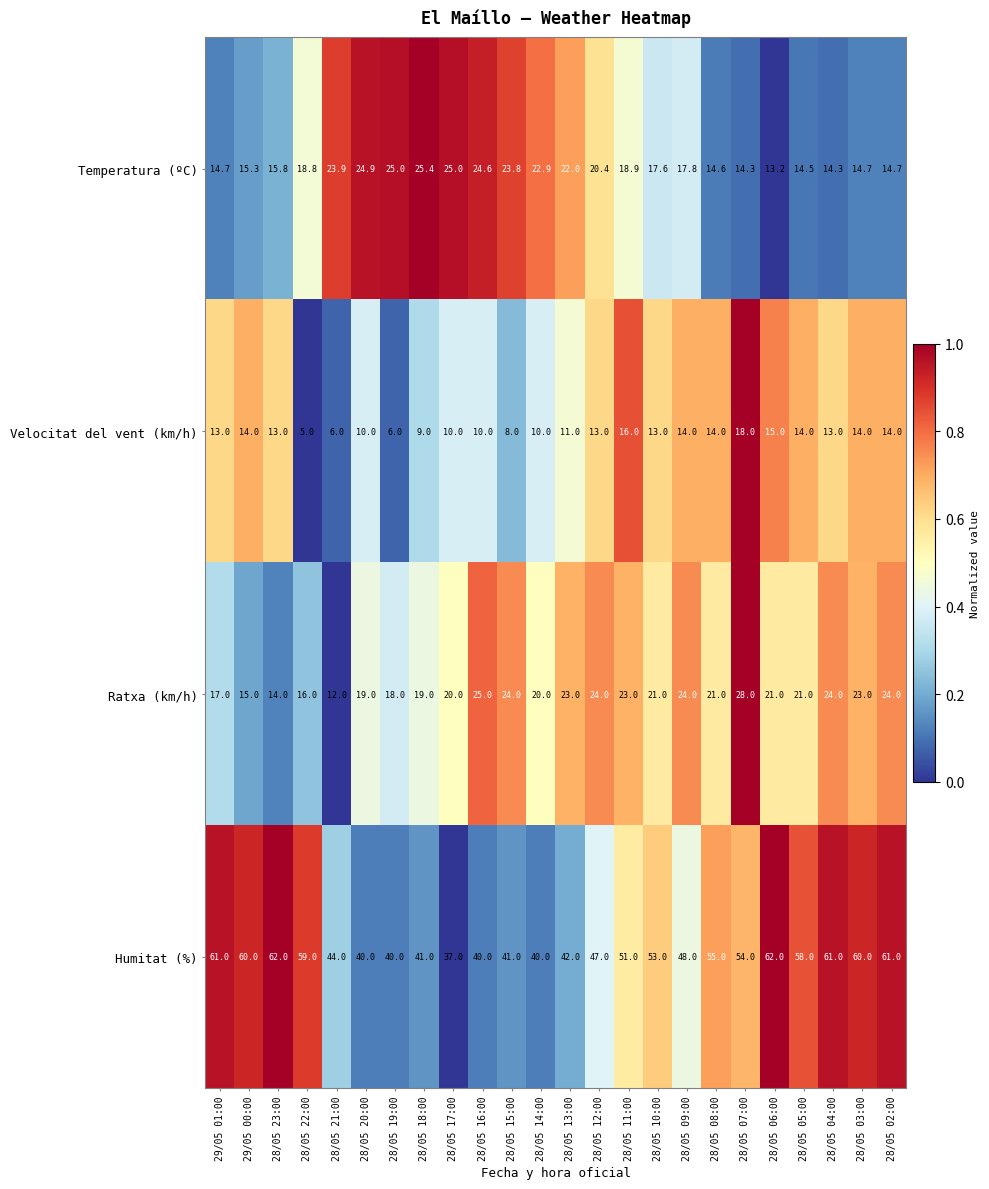

How many categories are shown in the chart?

24